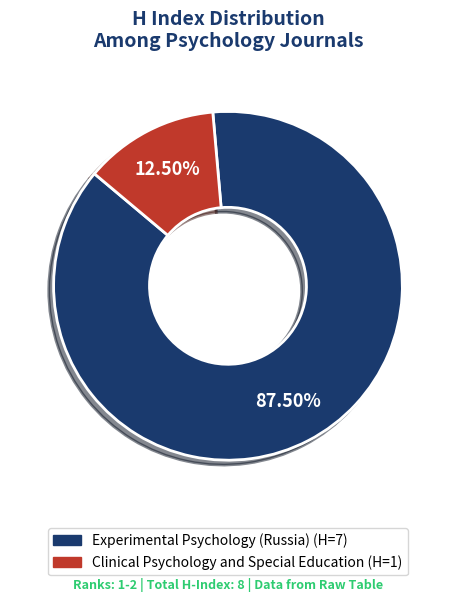

To the nearest percent, what is the difference between the largest and smallest slice percentages?

75%